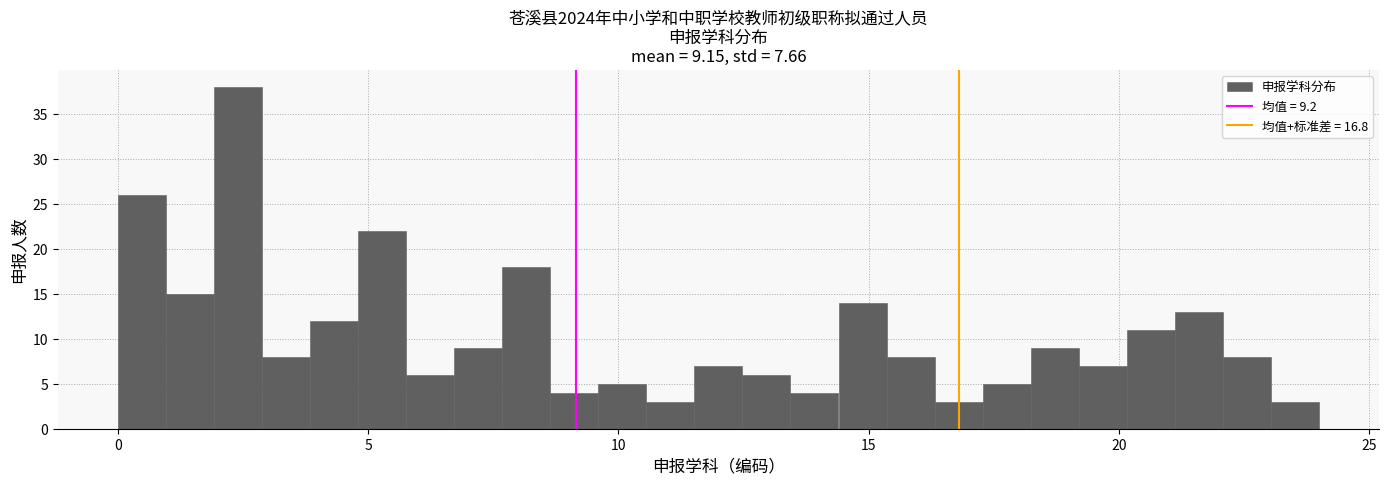

Around what value on the x-axis is the tallest bar? Give the approximate position of its centre, as read against the axis.

2.5